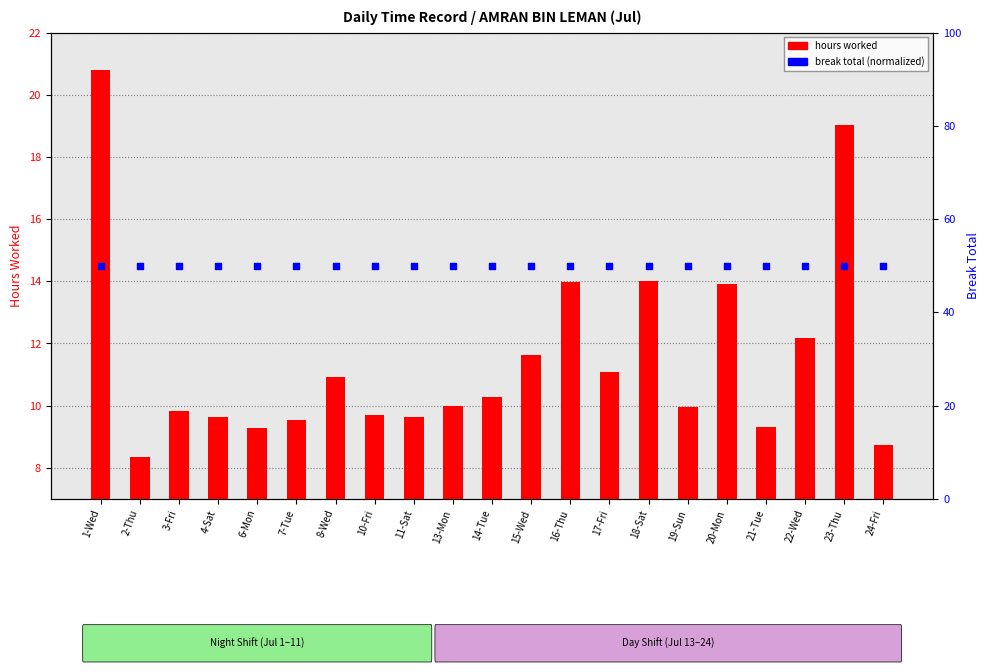

Which series contains the lowest Y value?

hours worked